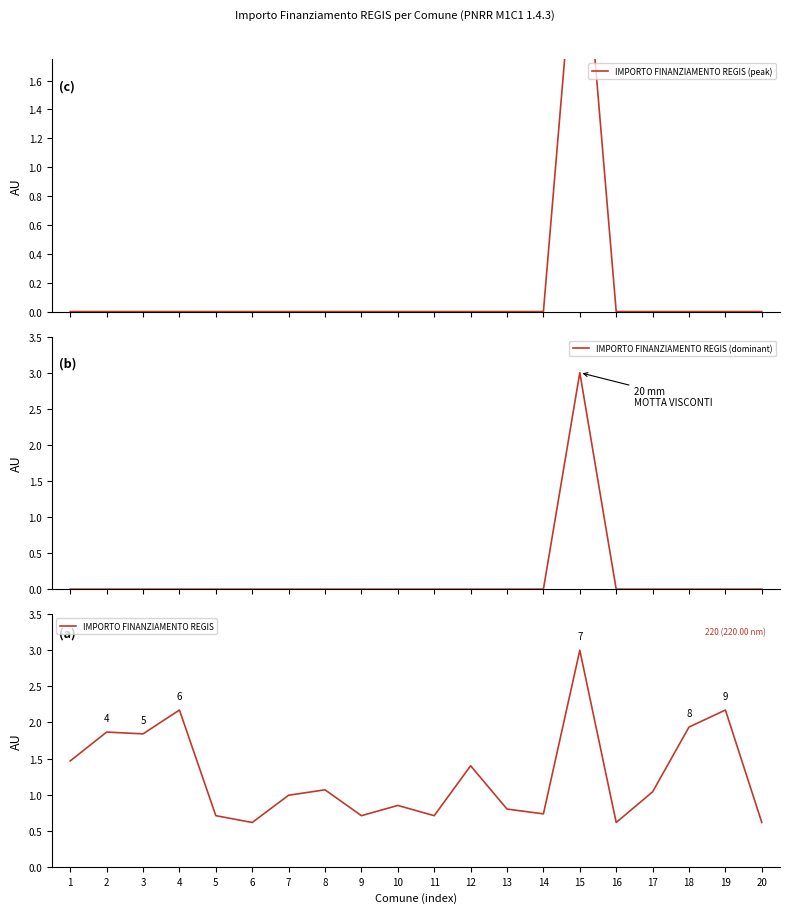

True or false: IMPORTO FINANZIAMENTO REGIS (dominant) and IMPORTO FINANZIAMENTO REGIS intersect in this chart.

False